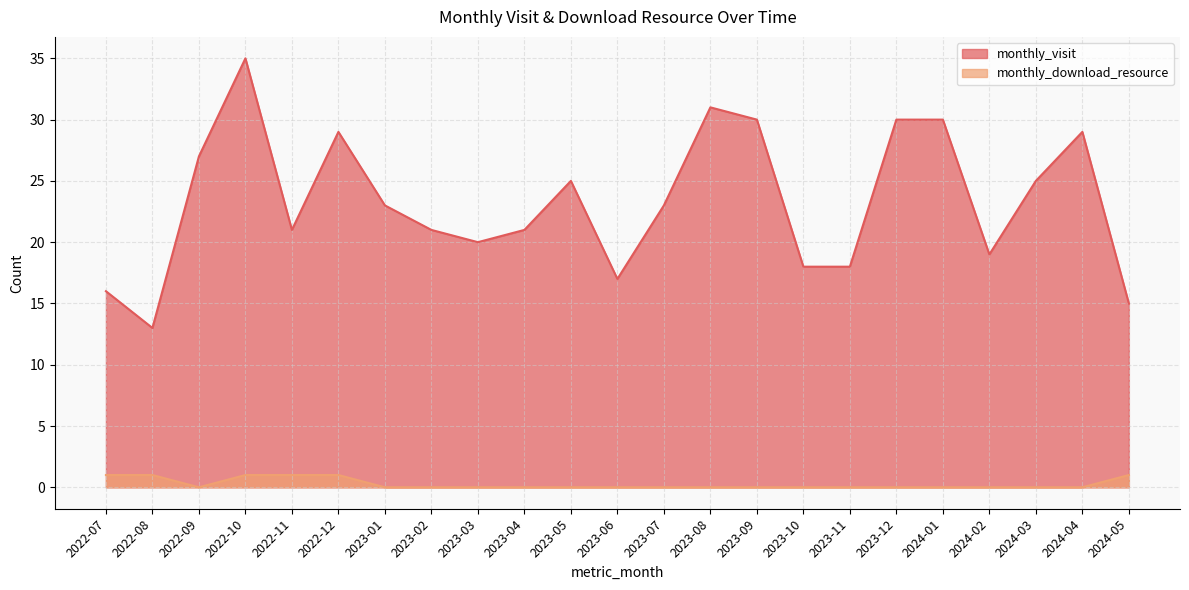

Between 2023-10 and 2023-12, which series saw the biggest shift?

monthly_visit